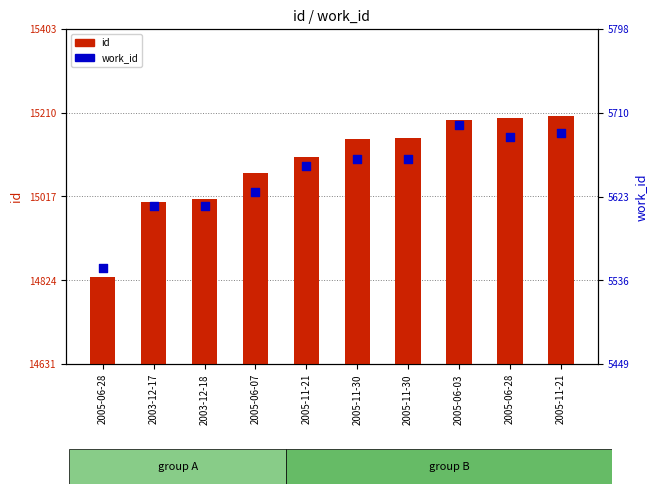

Which series has the largest total across all categories?

id